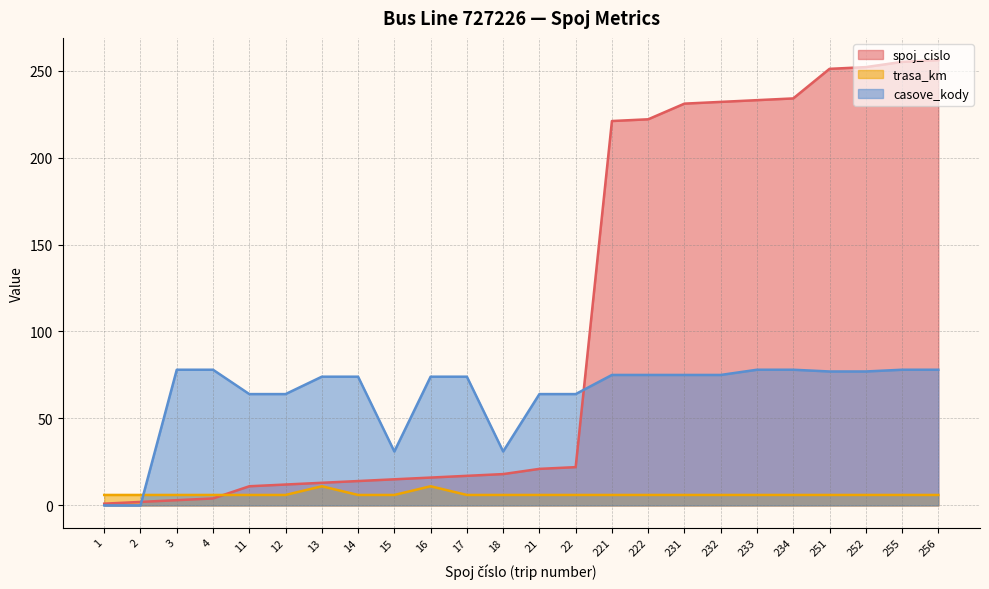

How many data points in trasa_km are above 6?

2